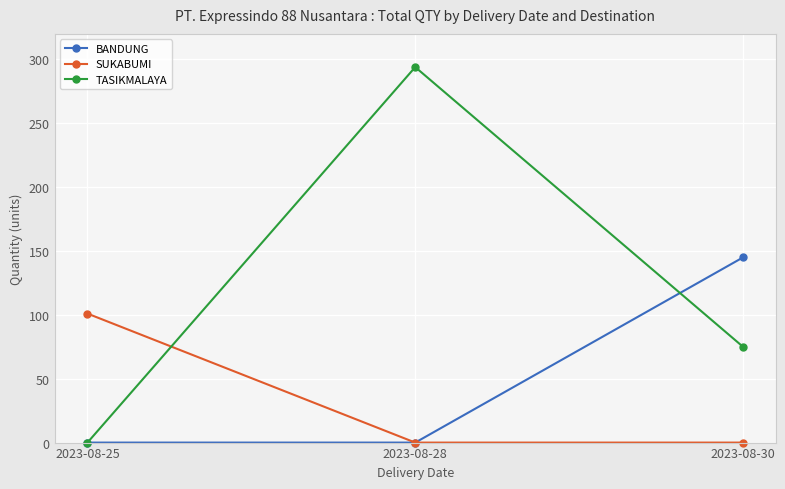

At which category is the sum across all series the highest?

2023-08-28